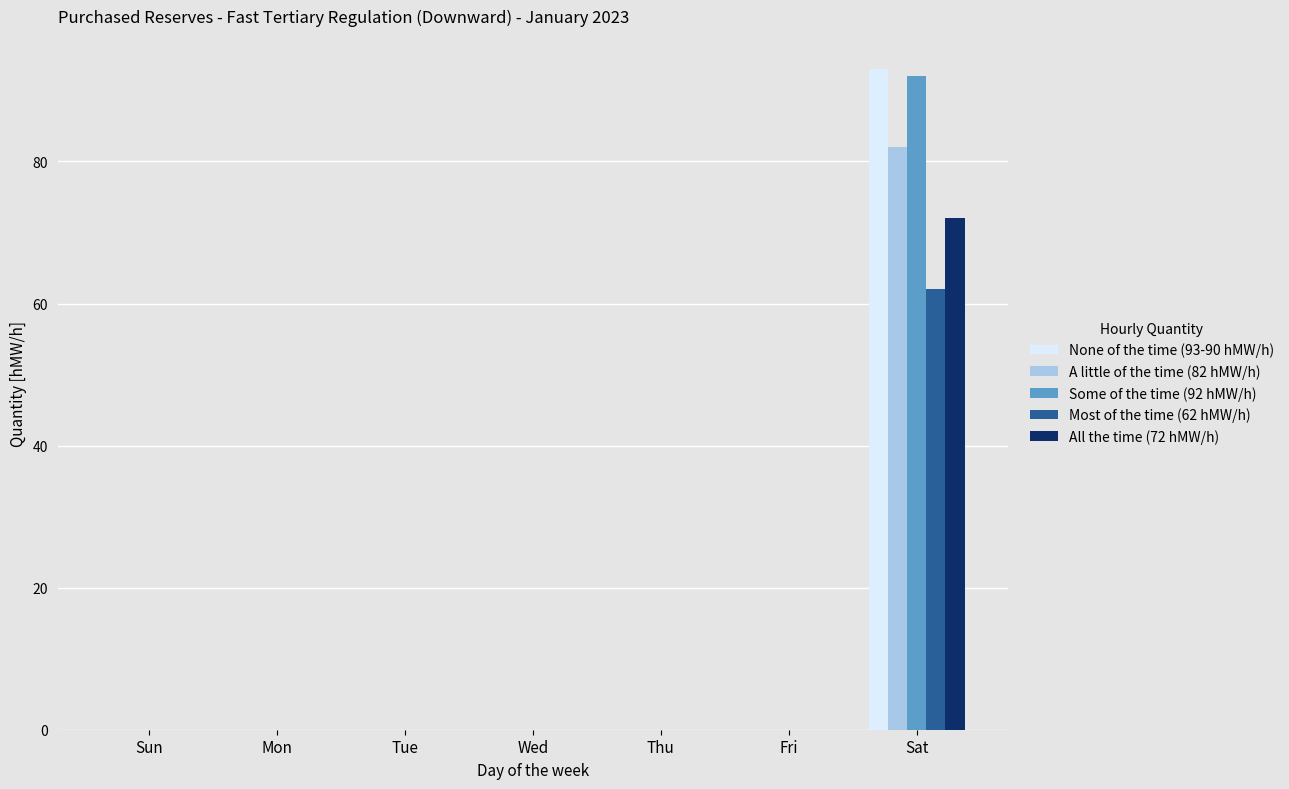

What is the maximum value shown in the chart?

93